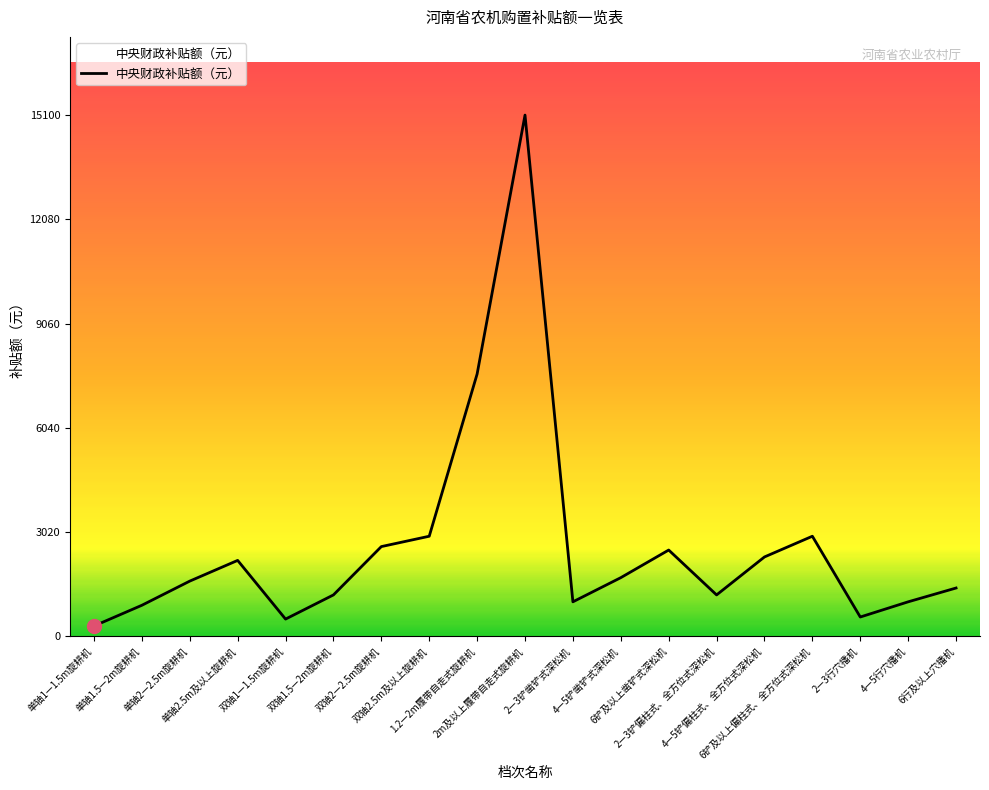

At which category does the data reach its first local peak?

单轴2.5m及以上旋耕机